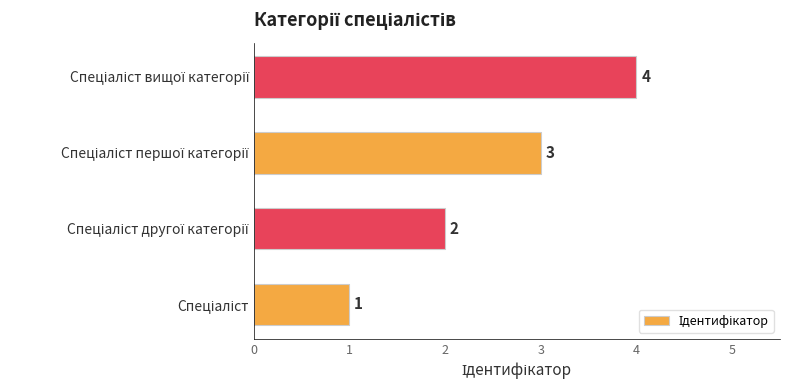

Count the values in the range 2 to 4.

3